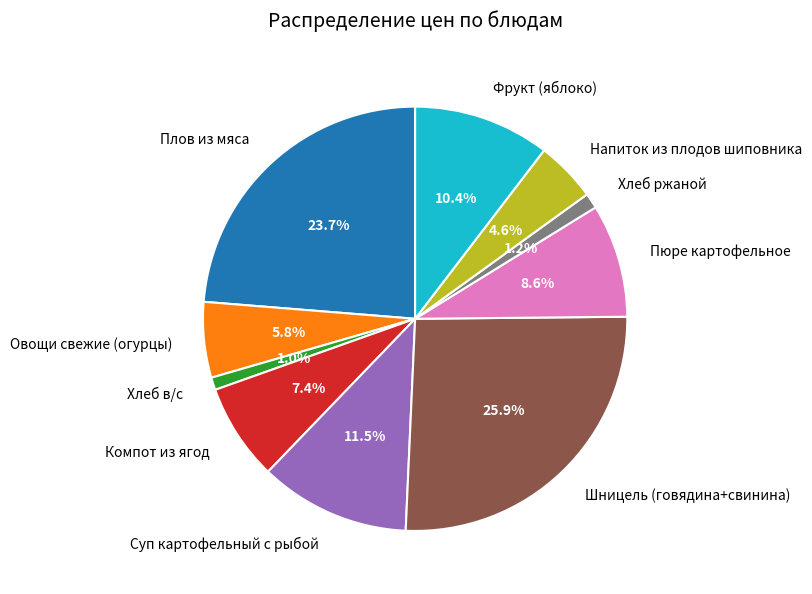

What percentage do Шницель (говядина+свинина) and Фрукт (яблоко) together represent?

36.3%